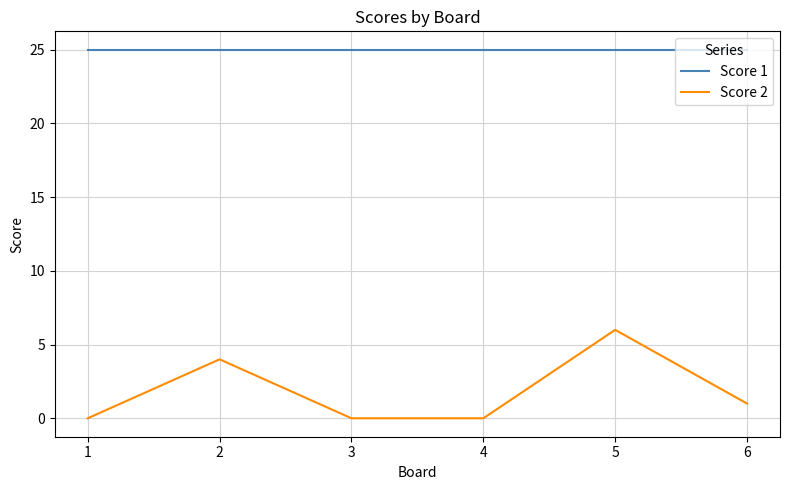

Count the number of data series in this chart.

2